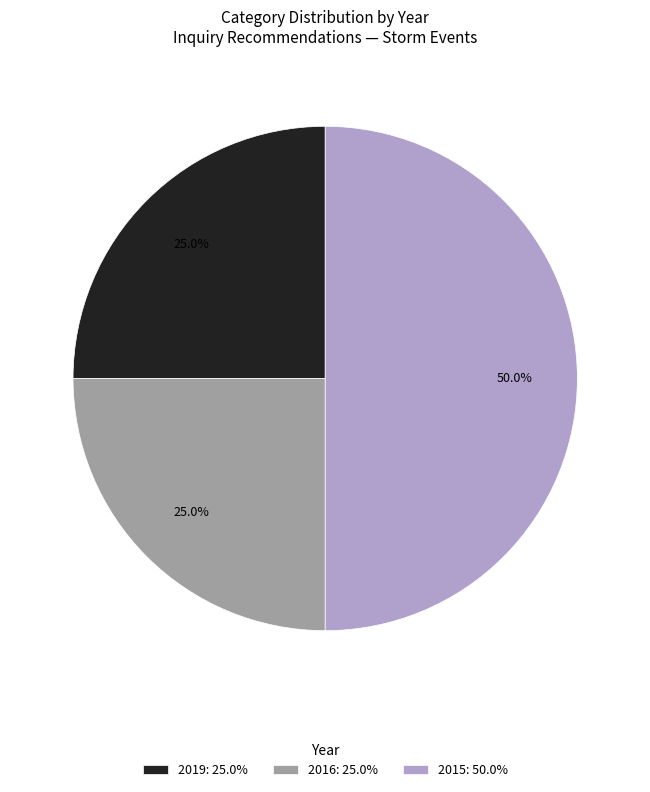

Does 2016: 25.0% account for over 50% of the chart?

No